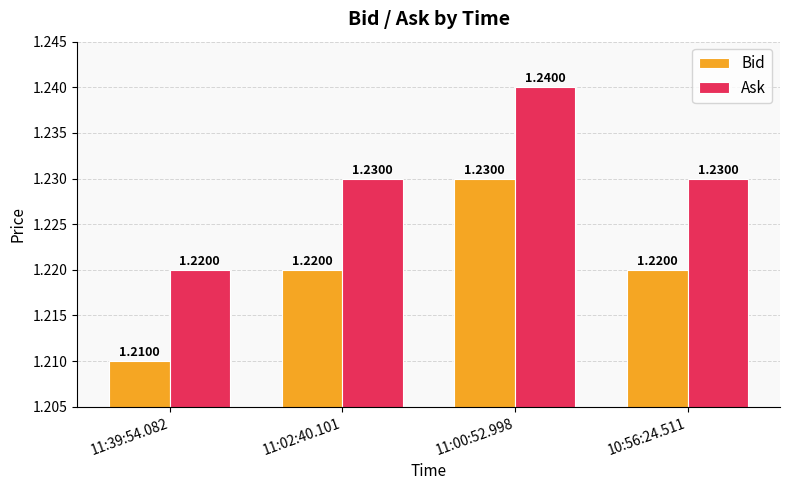

List the series in order of their overall mean, highest first.

Ask, Bid